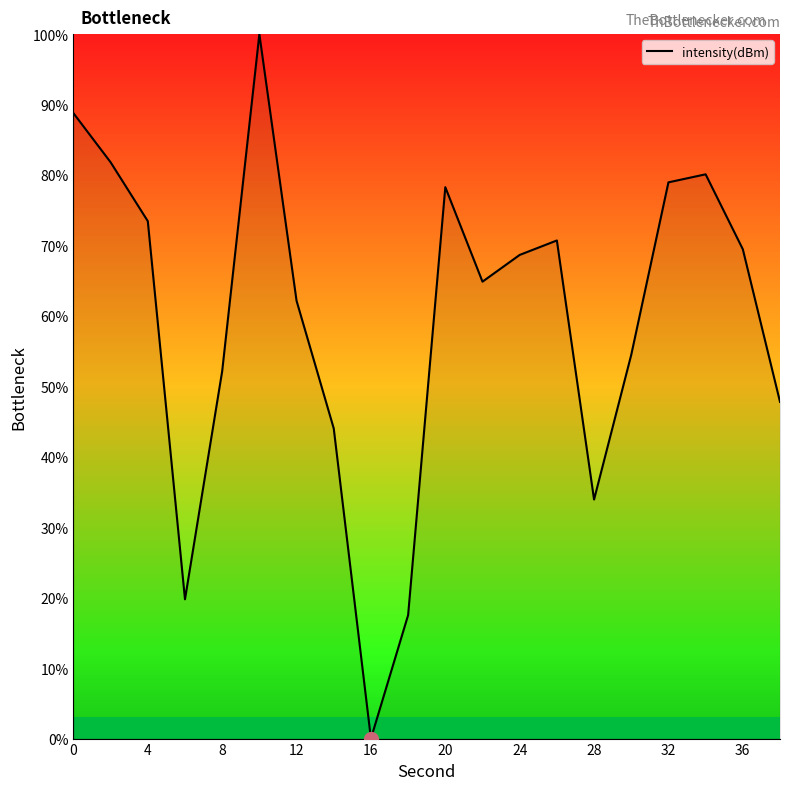

How many values exceed 68?

10